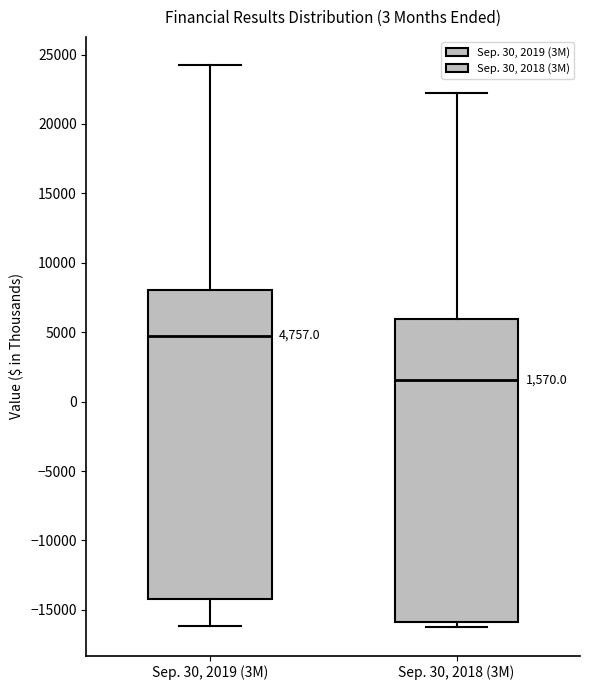

Which box has the highest median line?

Sep. 30, 2019 (3M)